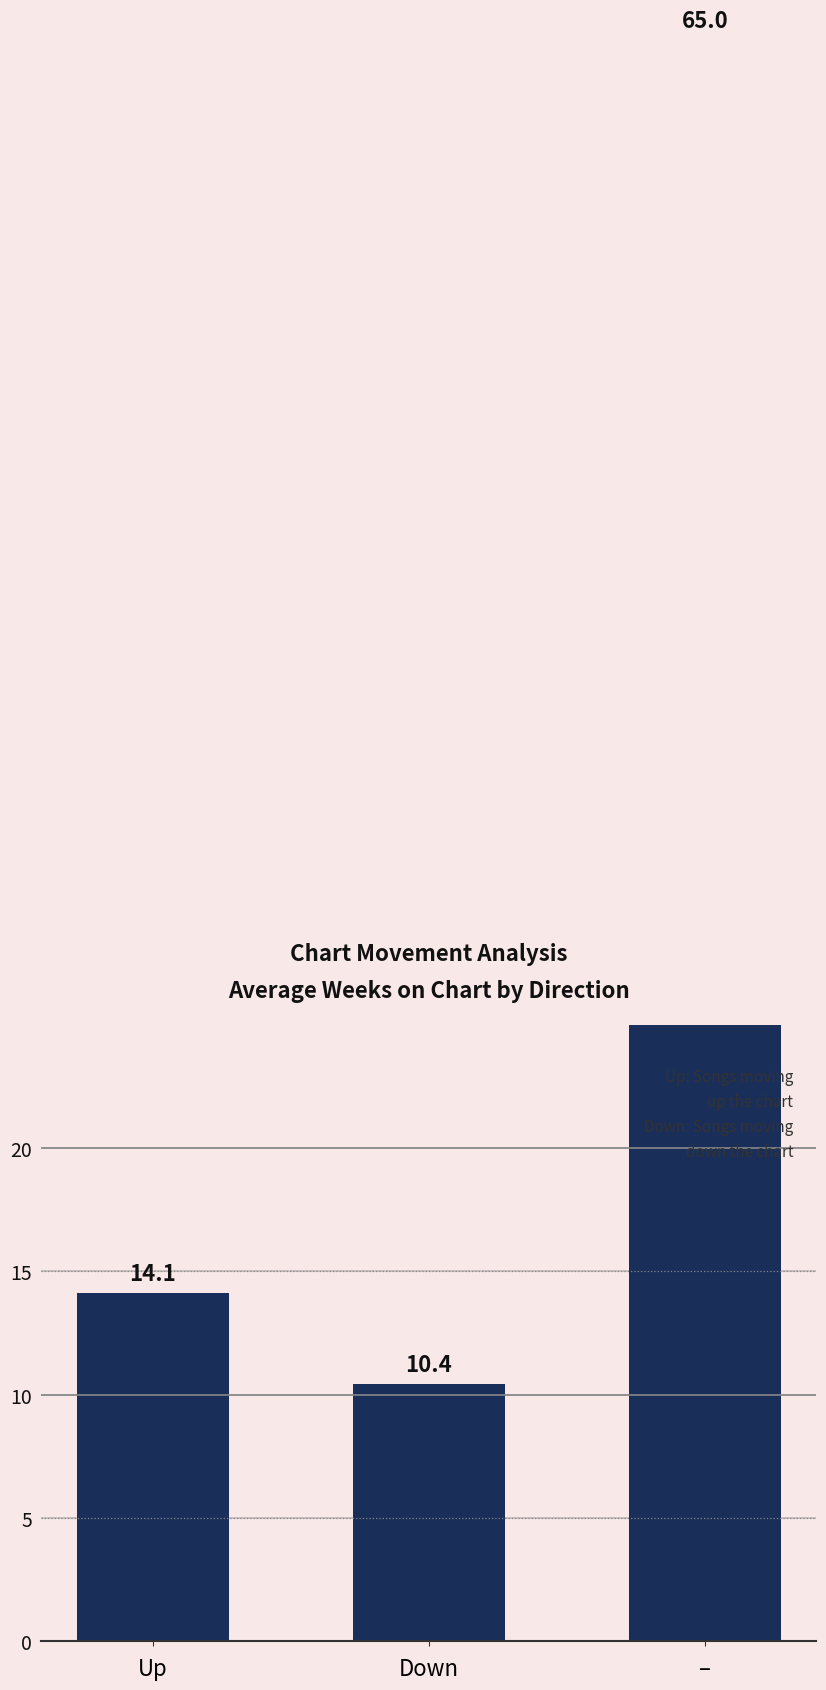

What is the label of the 1st bar from the right?

–